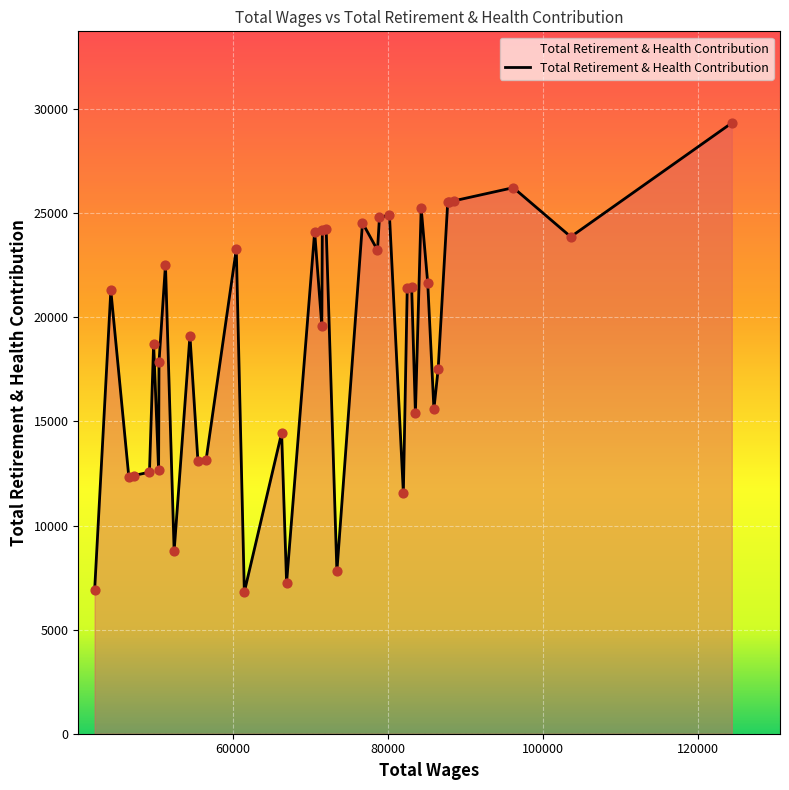

What is the greatest value displayed?

29340